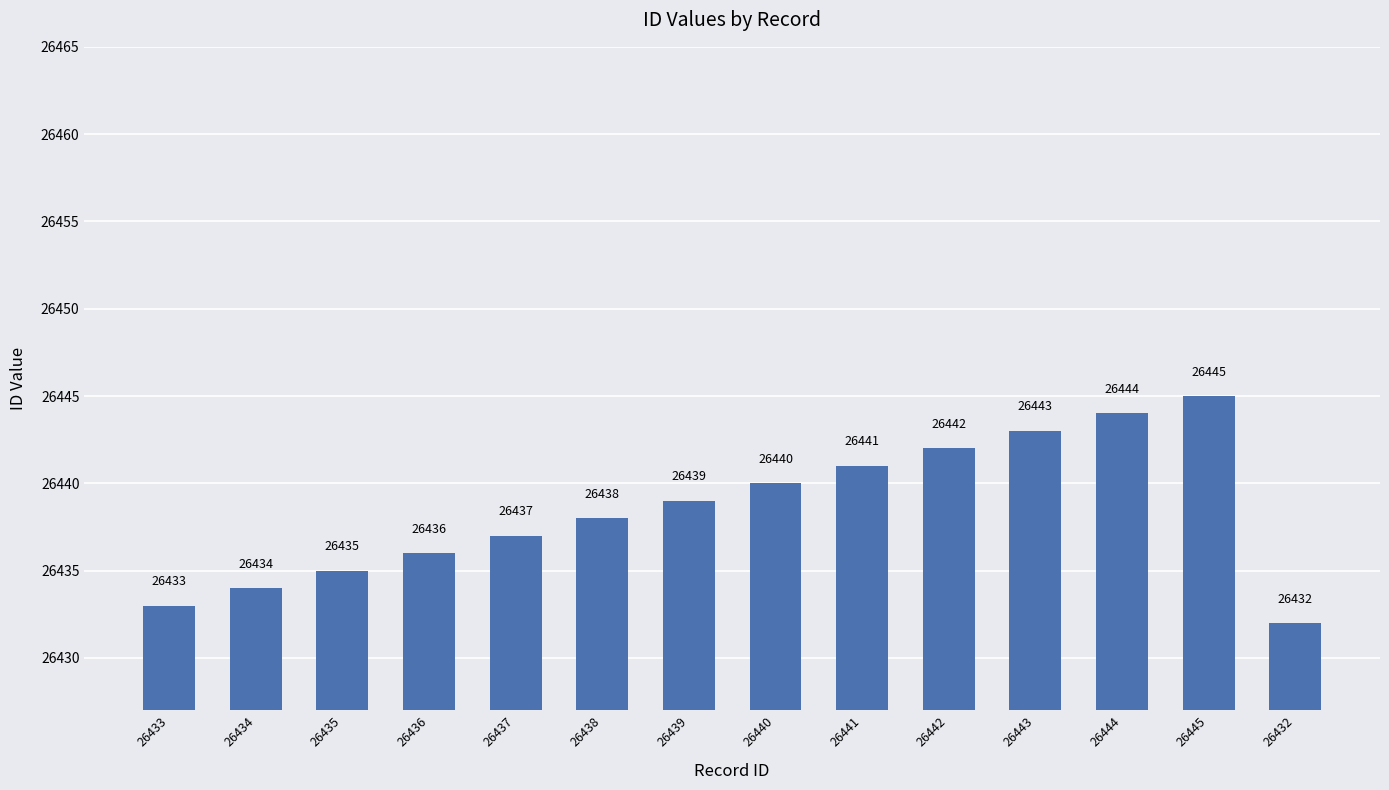

Approximately how many times larger is the value at 26434 compared to 26442?

1.0